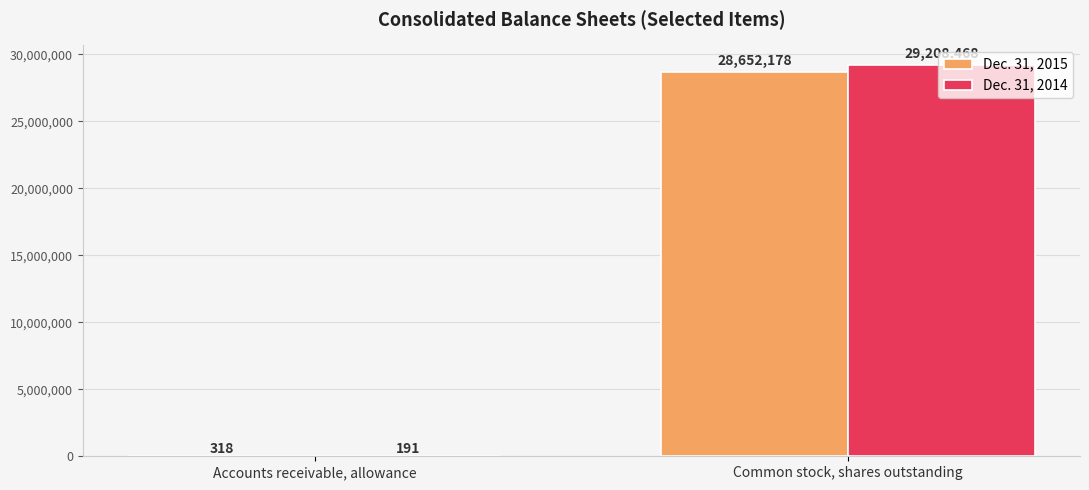

The value of Dec. 31, 2015 at Common stock, shares outstanding is 50769209. True or false?

False